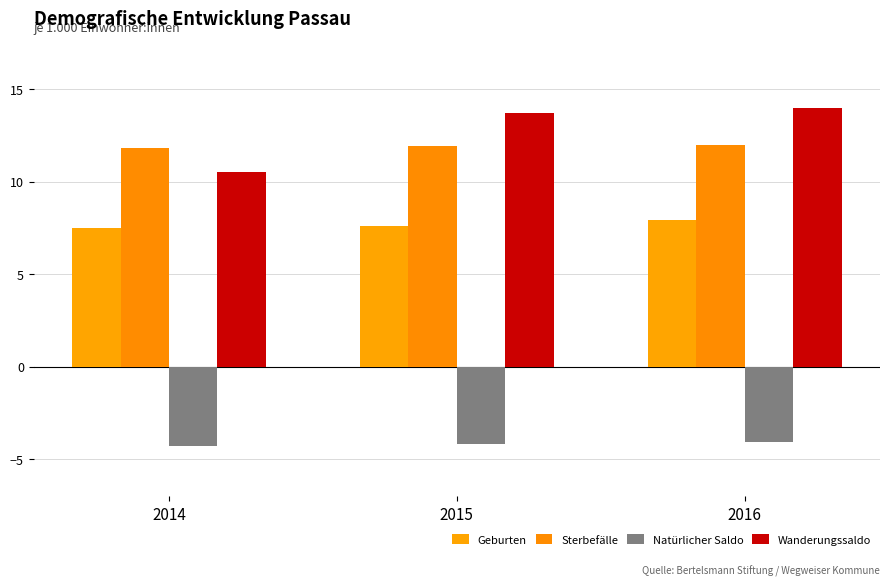

The value of Geburten at 2016 is 4.9. True or false?

False